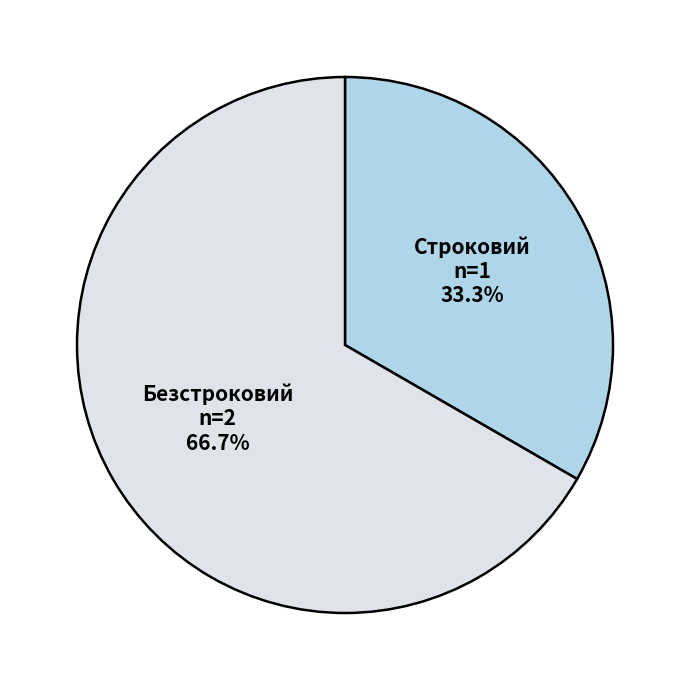

Which slice is the largest?

Безстроковий